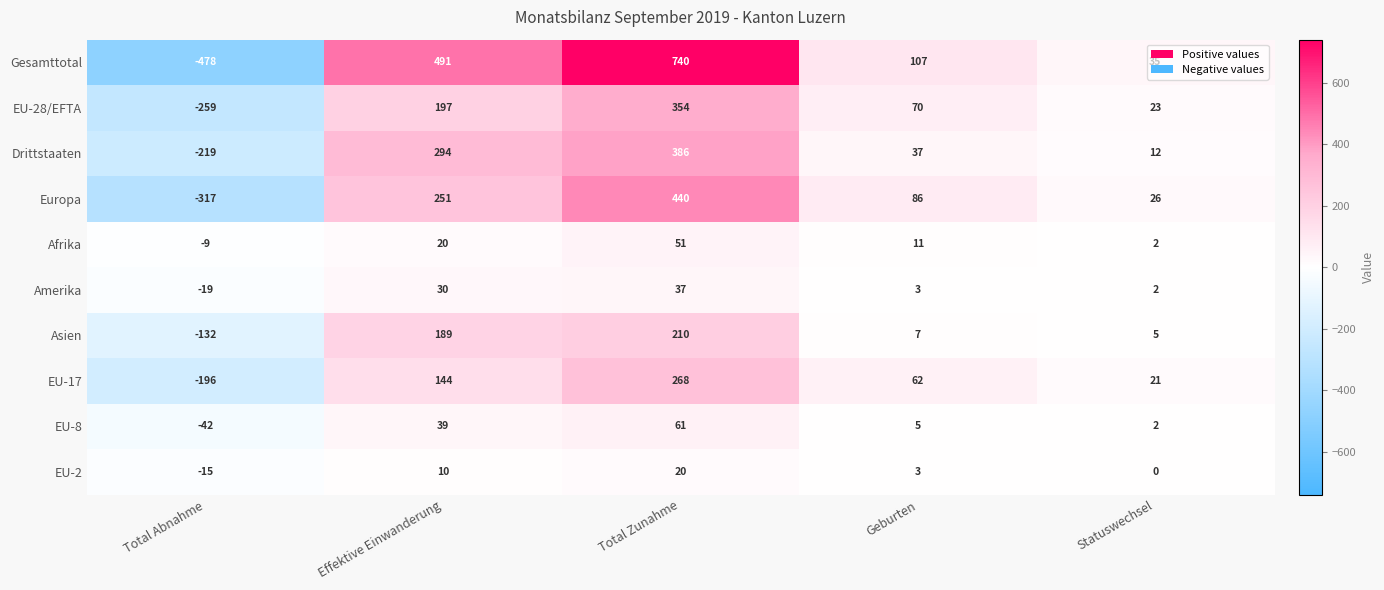

Rank the series at Total Abnahme from highest to lowest value.

Afrika, EU-2, Amerika, EU-8, Asien, EU-17, Drittstaaten, EU-28/EFTA, Europa, Gesamttotal